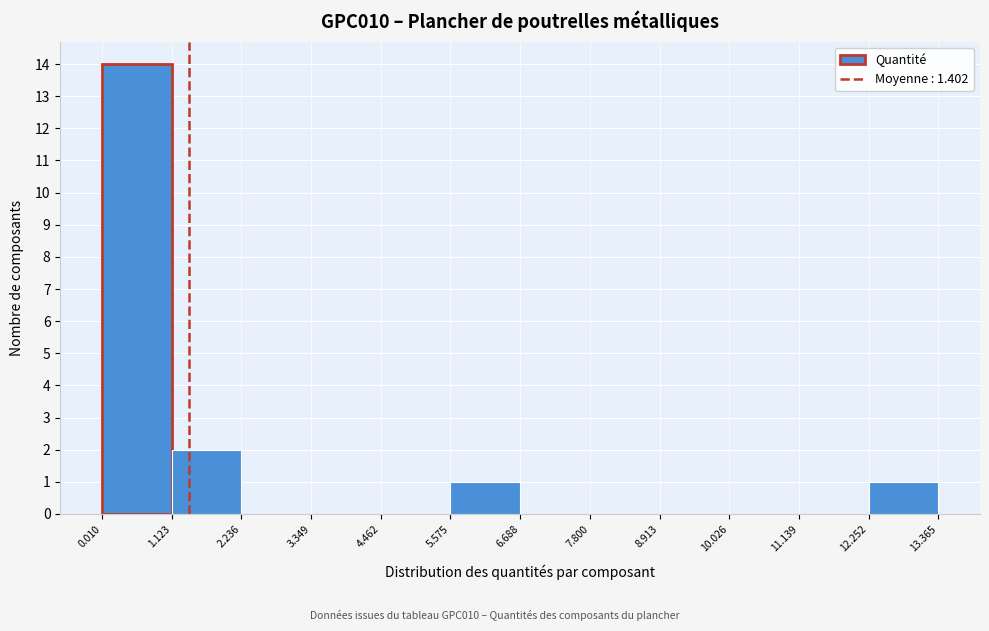

Reading left to right, transcribe this chart: for each bar, give the range it covers on the x-axis and its height. The values are not printed on the chart, so give them approximately, as read against the axis.

0.010 to 1.123: 14
1.123 to 2.236: 2
2.236 to 3.349: 0
3.349 to 4.462: 0
4.462 to 5.575: 0
5.575 to 6.688: 1
6.688 to 7.800: 0
7.800 to 8.913: 0
8.913 to 10.026: 0
10.026 to 11.139: 0
11.139 to 12.252: 0
12.252 to 13.365: 1